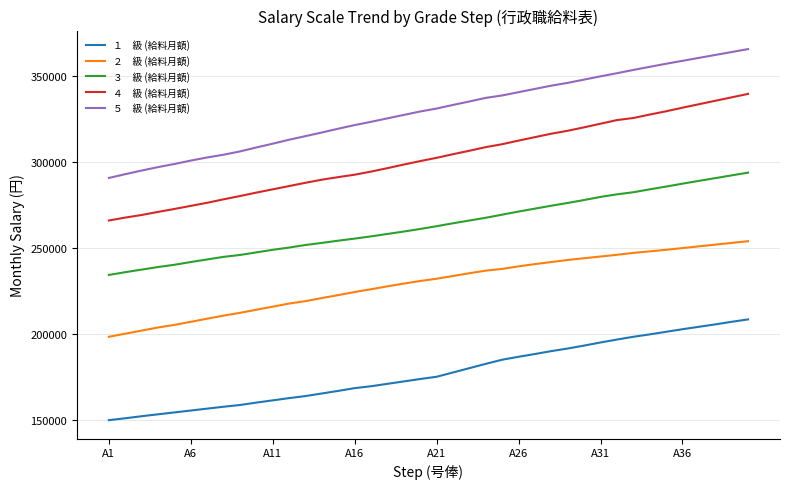

What is the minimum value shown in the chart?

150100